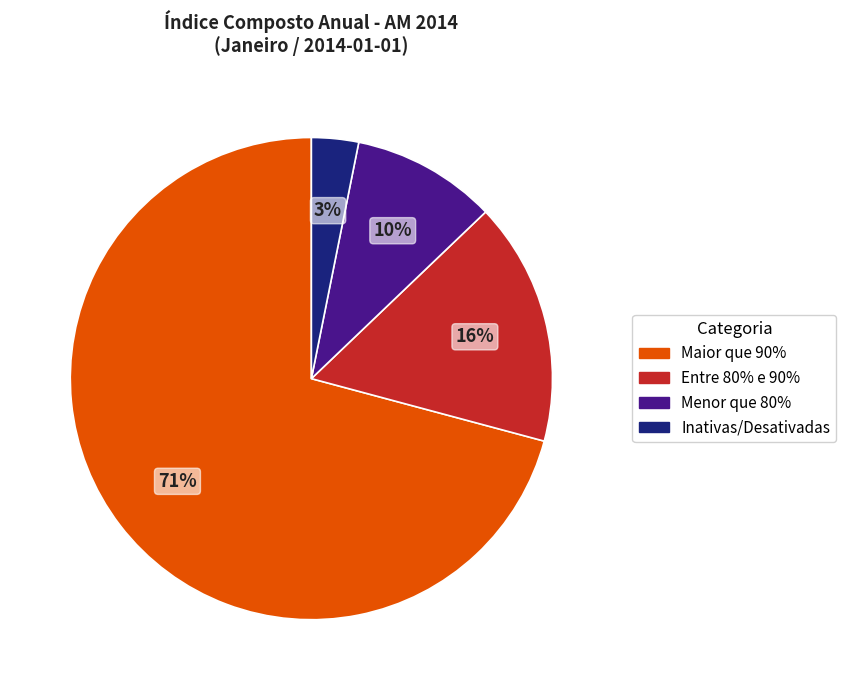

Count the number of slices in the pie.

4